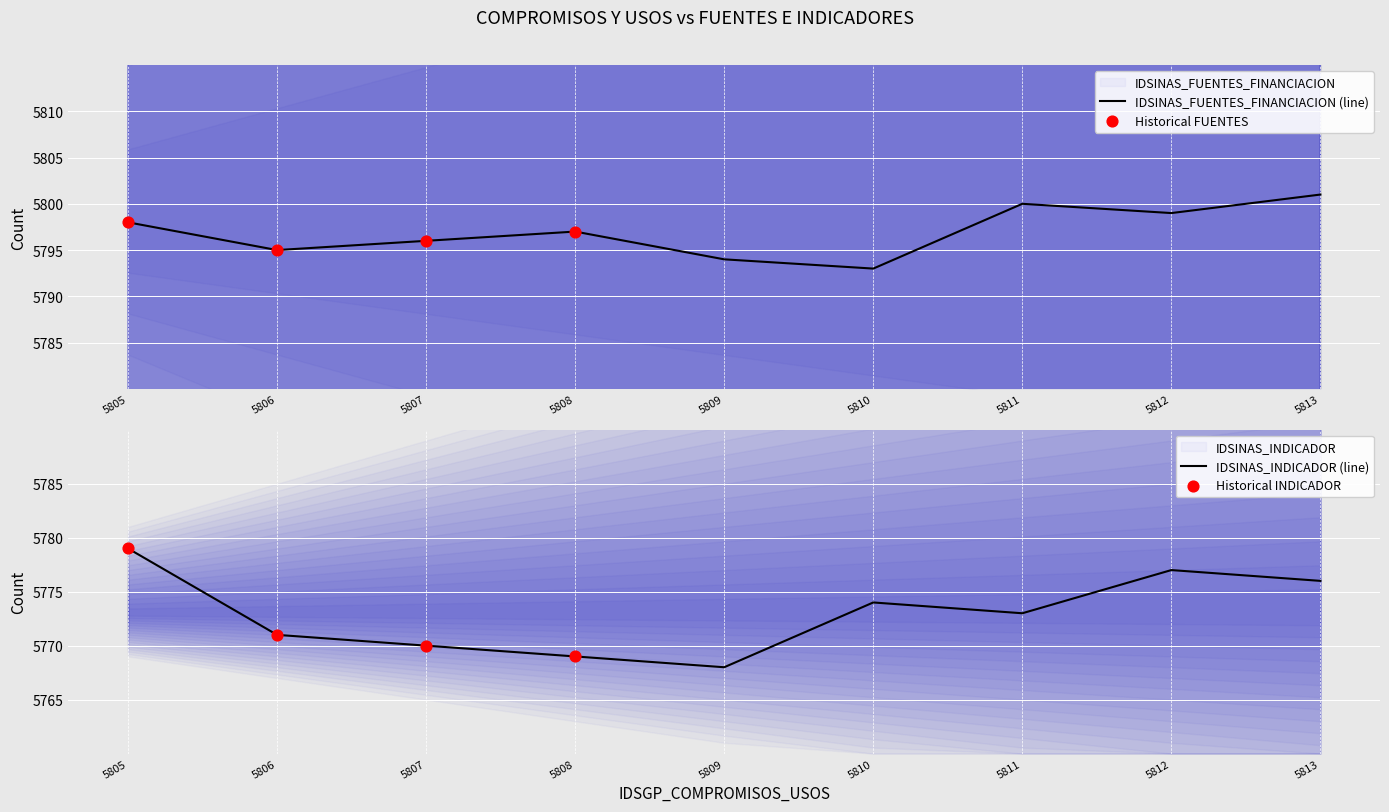

Which series has the largest Y range (max minus min)?

IDSINAS_INDICADOR